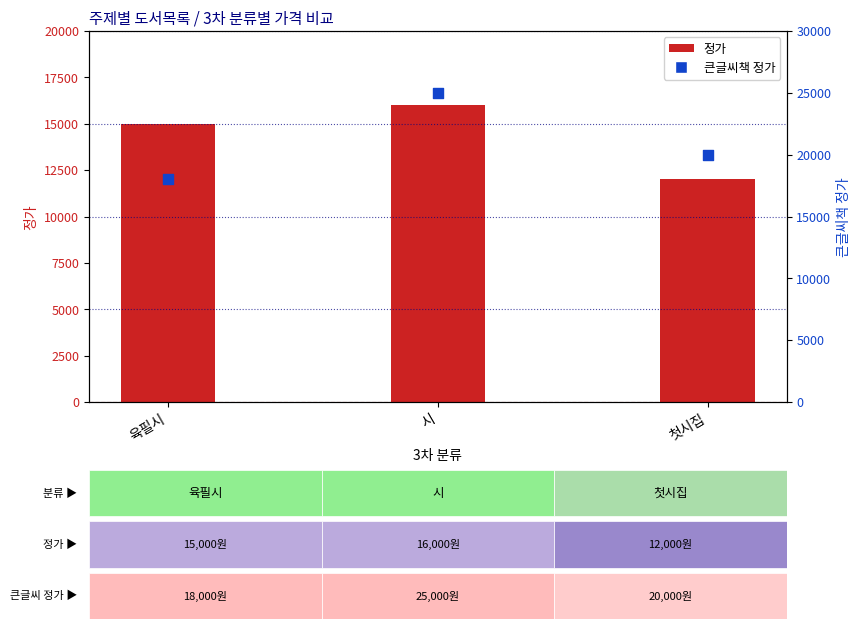

Which series reaches the maximum Y coordinate?

큰글씨책 정가